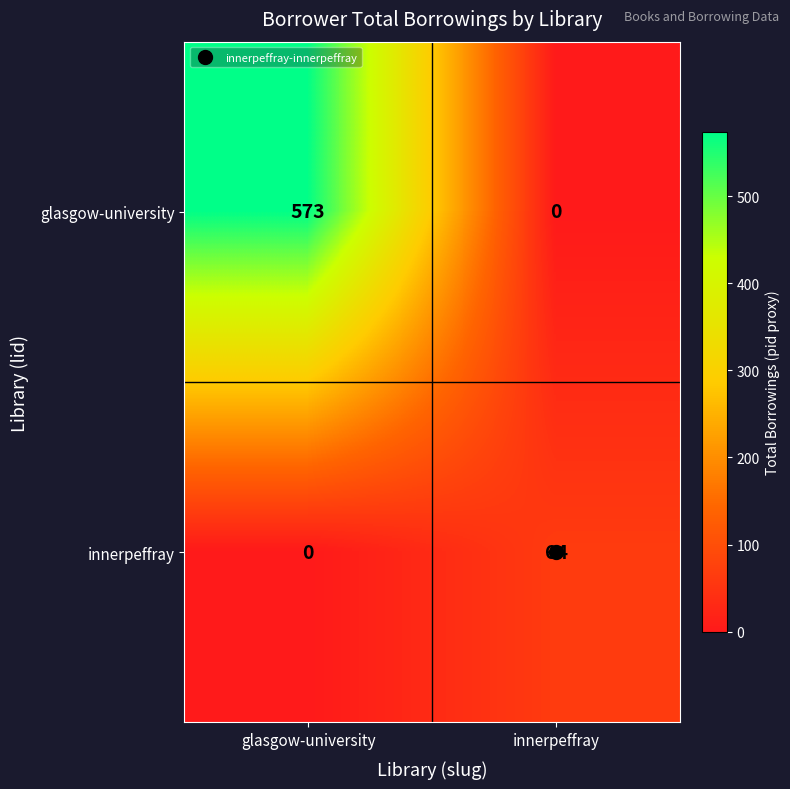

Where is innerpeffray nearest to the value 32?

glasgow-university